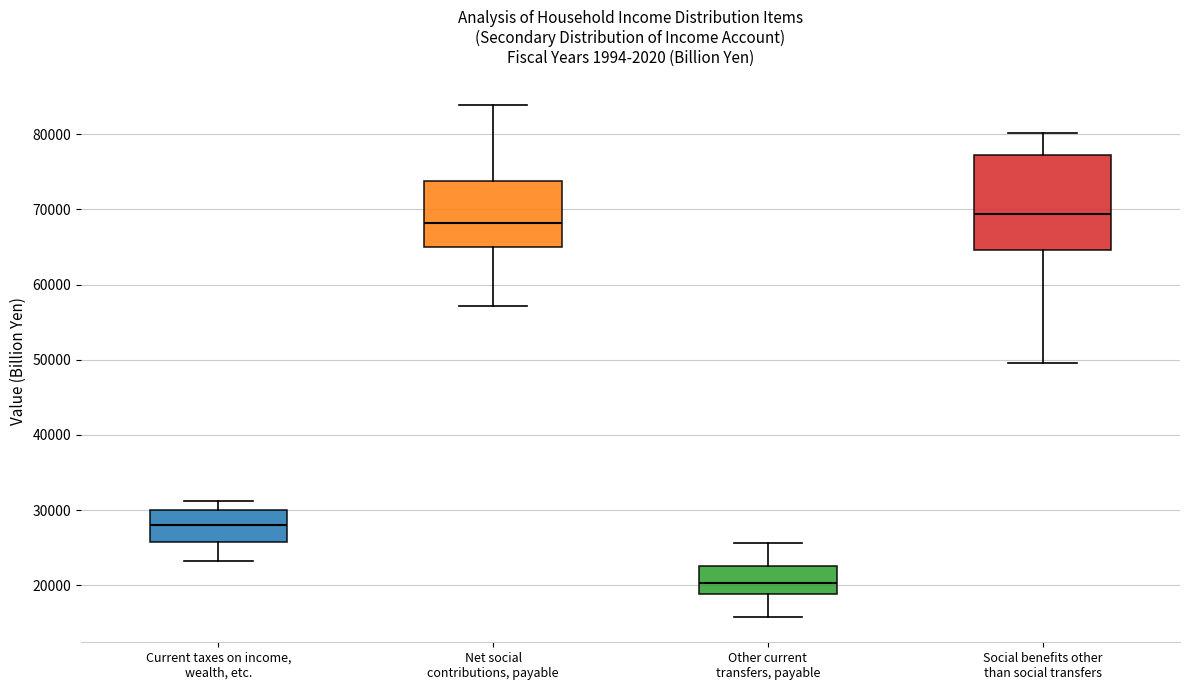

Reading left to right, read every box against the y-axis: the position of its median line, the range the box covers, and the ends of its whiskers. The values are not printed on the chart, so give them approximately, as read against the axis.

Current taxes on income, wealth, etc.: median 28000, box 26000 to 30000, whiskers 23000 to 31000
Net social contributions, payable: median 68000, box 65000 to 74000, whiskers 57000 to 84000
Other current transfers, payable: median 20000, box 19000 to 23000, whiskers 16000 to 26000
Social benefits other than social transfers: median 69000, box 65000 to 77000, whiskers 50000 to 80000